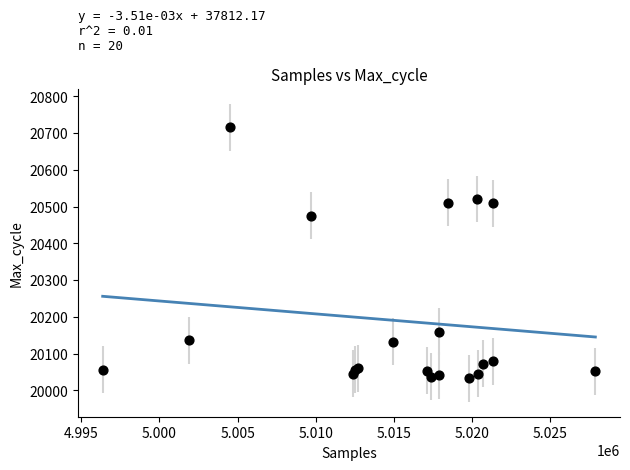

What Y value in the scatter plot is closest to 20374?

20475